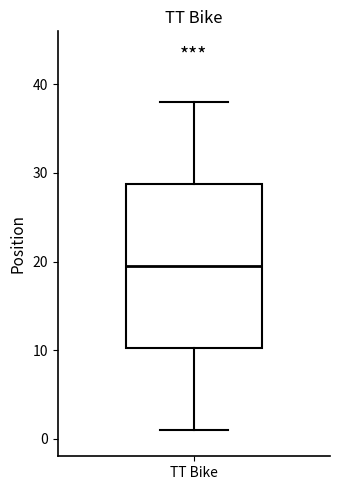

Read this box plot against the y-axis: the position of the median line, the range covered by the box, and the ends of both whiskers. The values are not printed on the chart, so give them approximately, as read against the axis.

median 20, box 10 to 29, whiskers 1 to 38